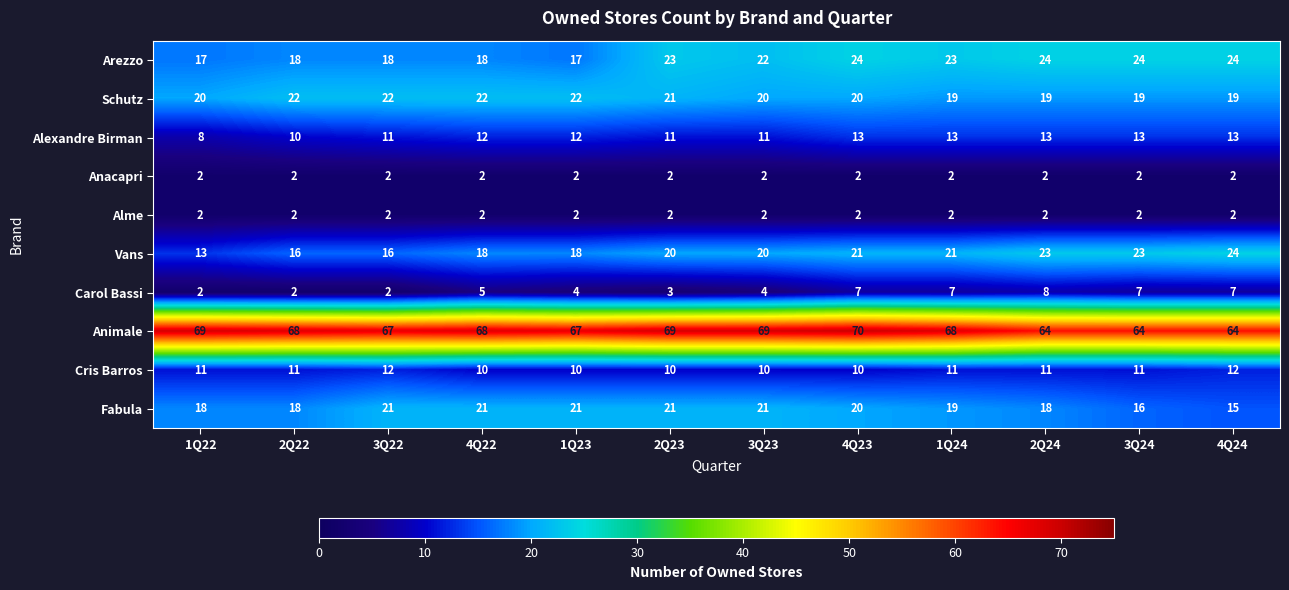

What is the sum of the Vans values at 4Q22 and 3Q24?

41